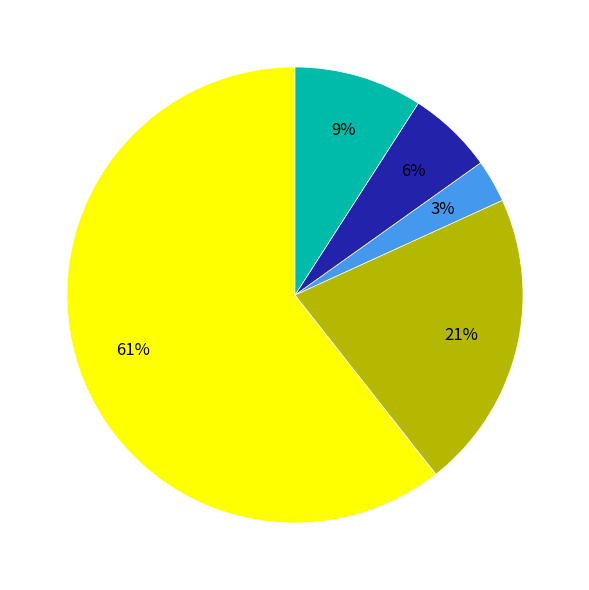

Is there a majority slice in this chart?

Yes